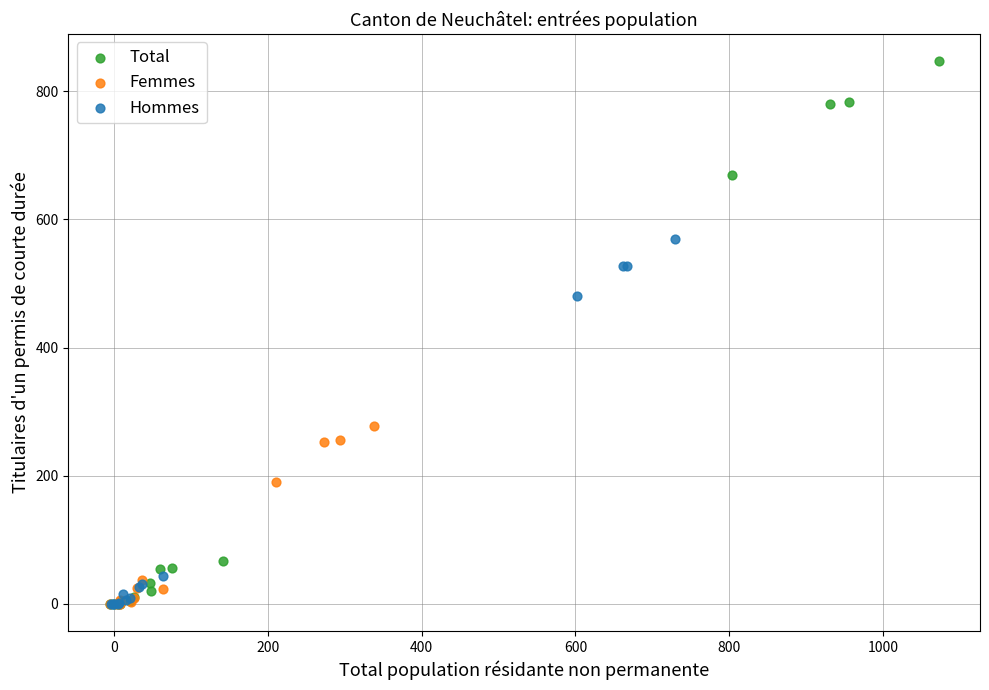

Which series has the largest Y range (max minus min)?

Total